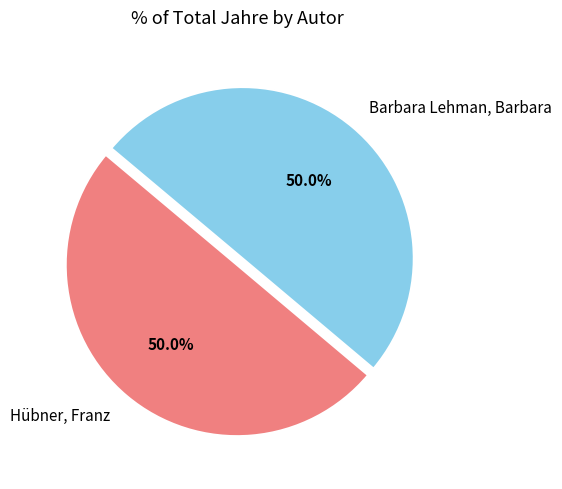

How much of the chart is everything except Barbara Lehman, Barbara?

50.0%